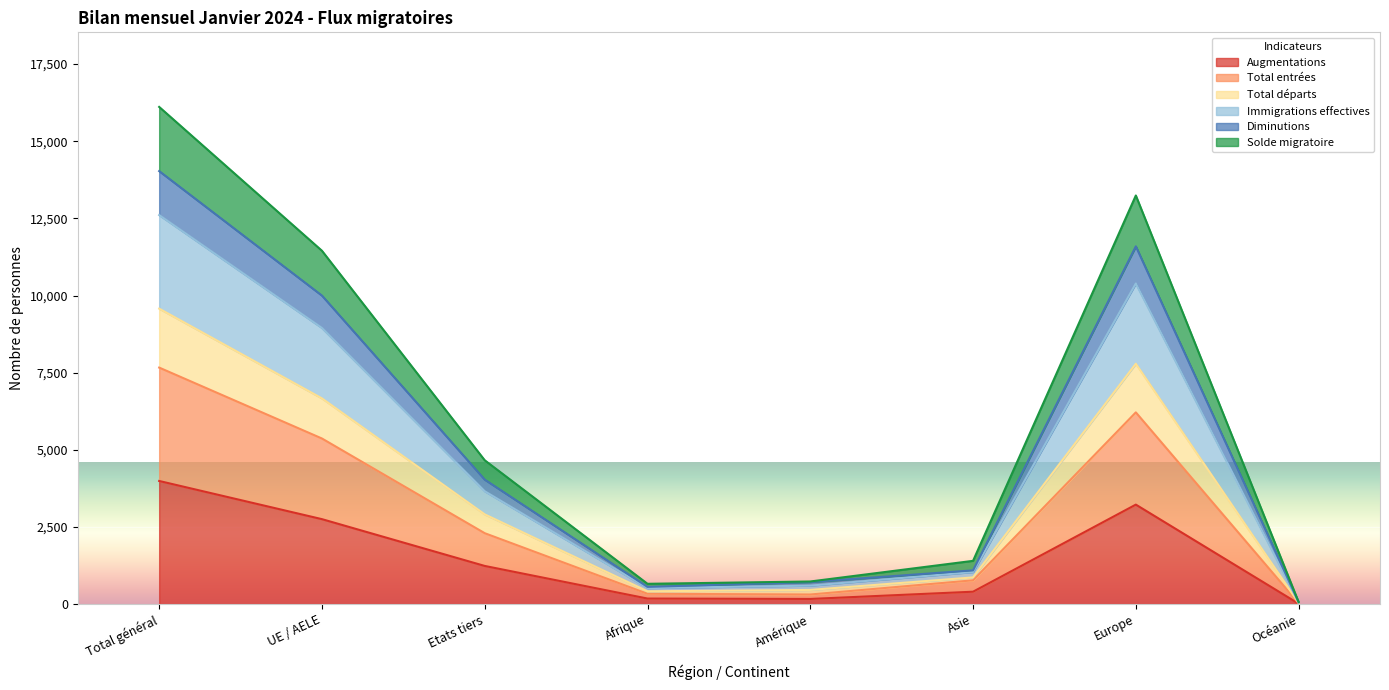

What is the difference between the second highest and minimum values in the Augmentations series?

3210